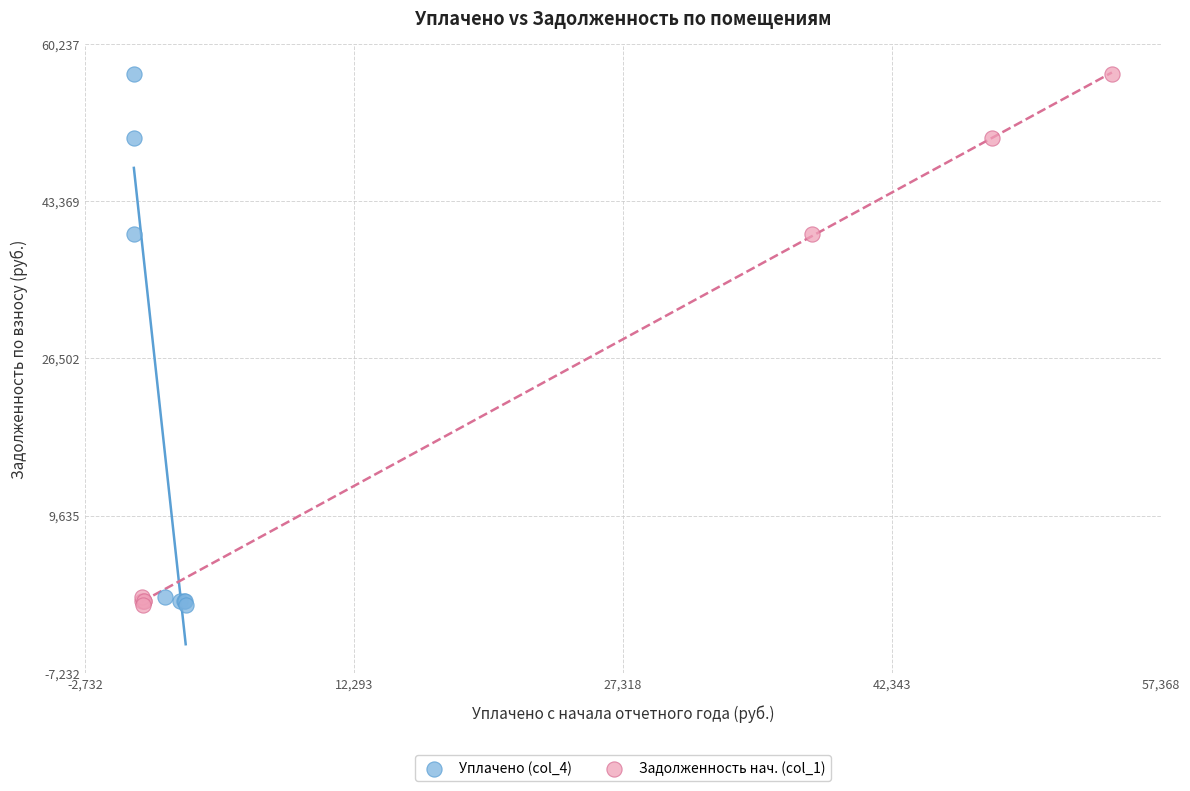

What are all the series names shown in the legend?

Уплачено (col_4), Задолженность нач. (col_1)